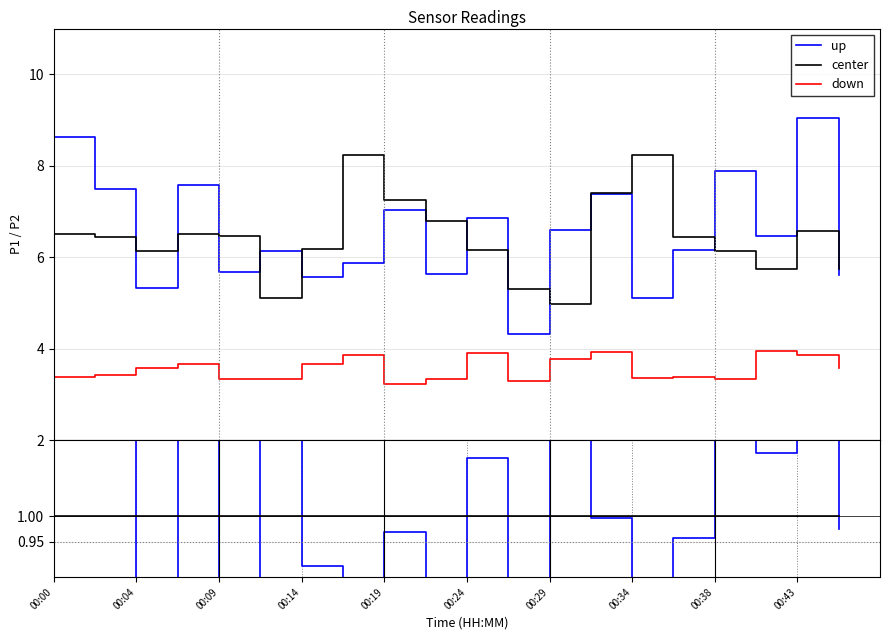

Is the value of up at 00:38 greater than the value of down at 00:34?

Yes